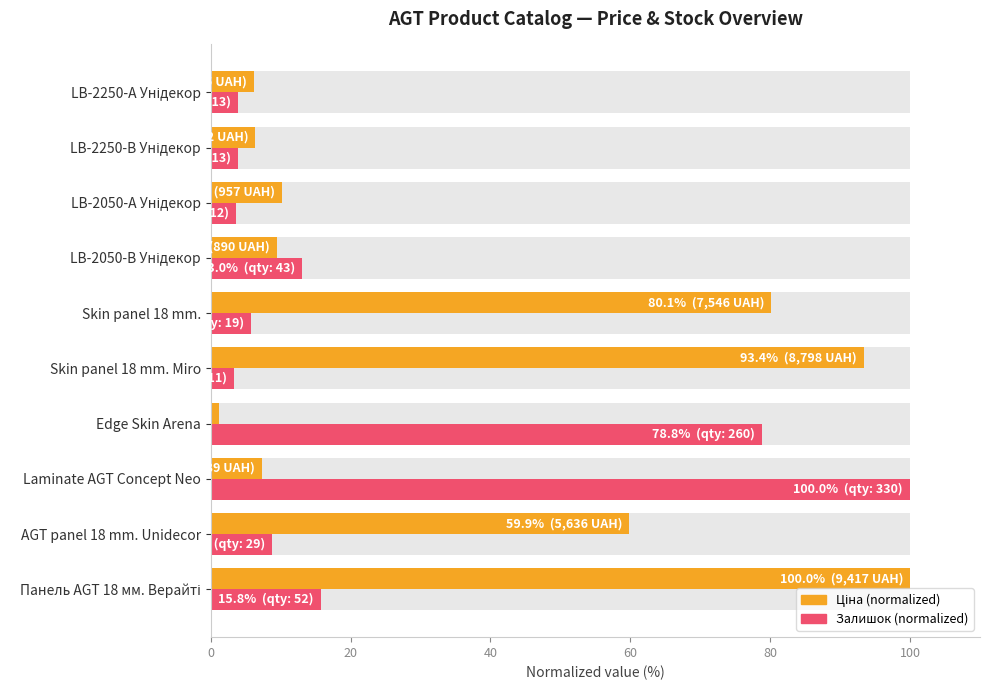

What is the lowest value of the Залишок series?

3.3